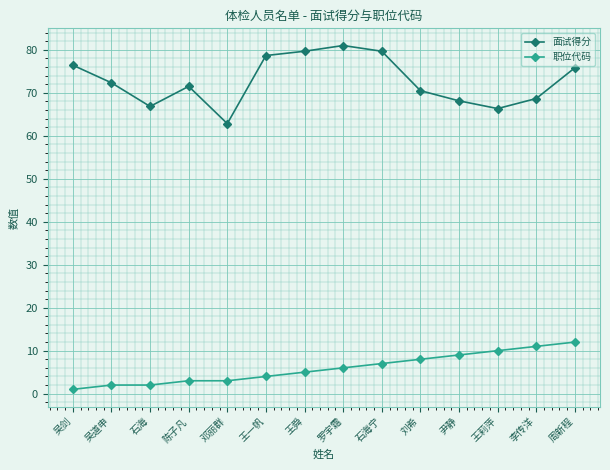

How many interior local peaks does the 面试得分 series have?

2